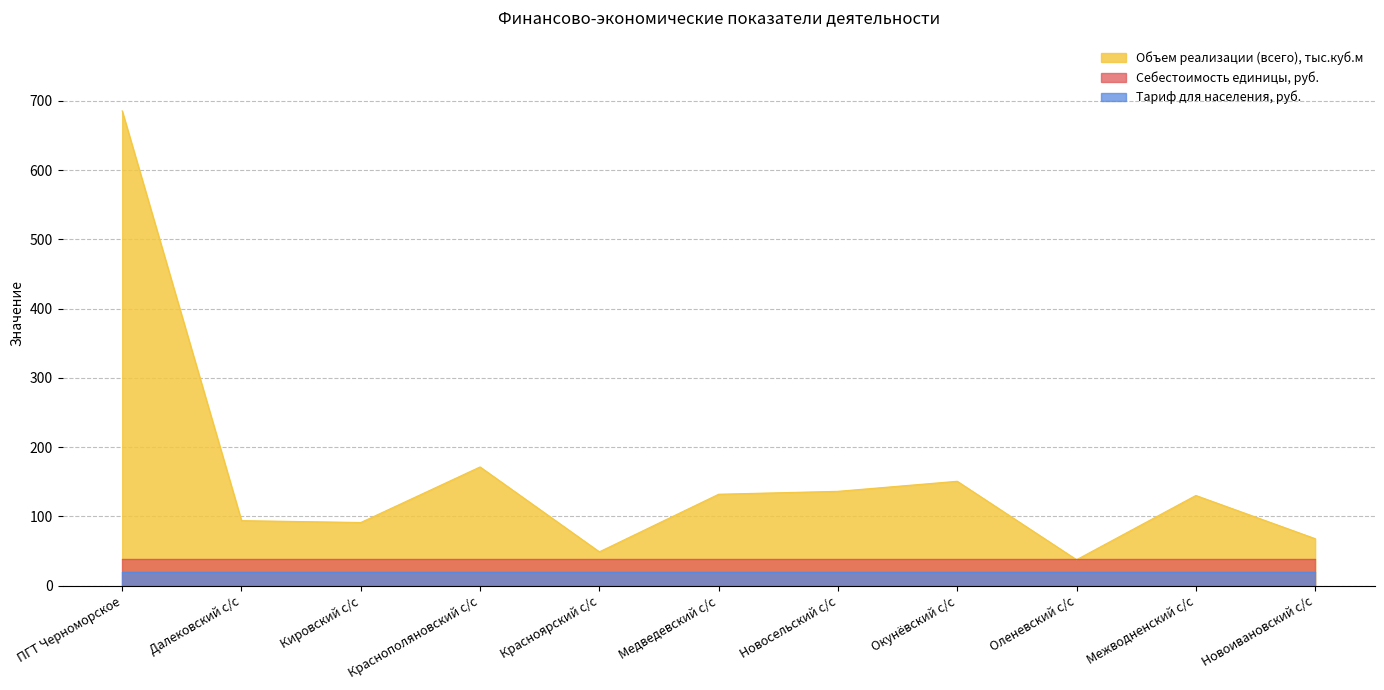

Reading left to right, extract all data points from this chart.

Объем реализации (всего), тыс.куб.м: 685.3	94.0	91.3	171.5	49.0	132.1	136.3	150.8	37.6	130.3	68.0
Себестоимость единицы, руб.: 39.1	39.1	39.1	39.1	39.1	39.1	39.1	39.1	39.1	39.1	39.1
Тариф для населения, руб.: 19.4	19.4	19.4	19.4	19.4	19.4	19.4	19.4	19.4	19.4	19.4